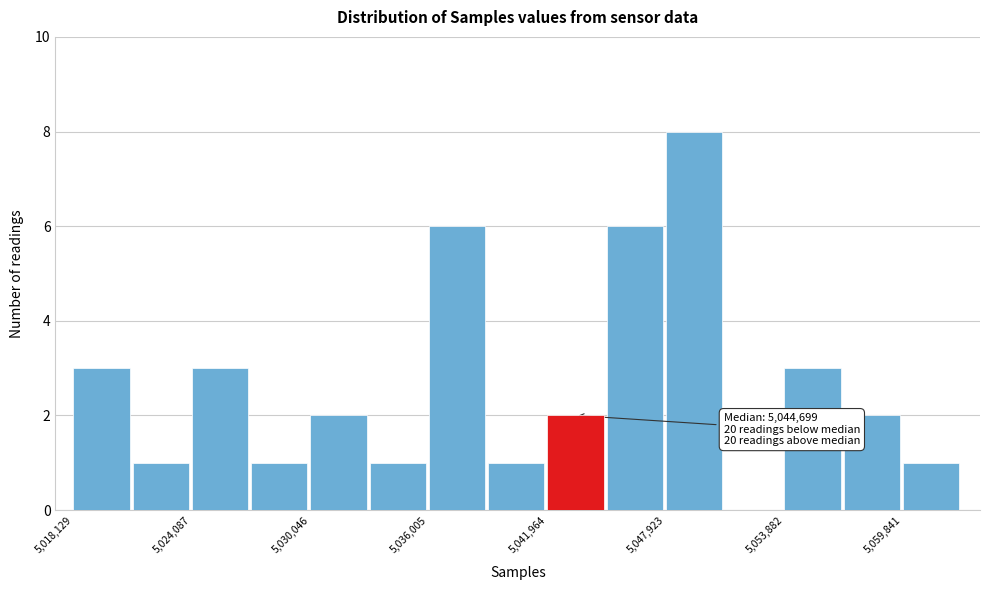

Read against the x-axis, roughly where is the centre of the tallest bar?

5049000